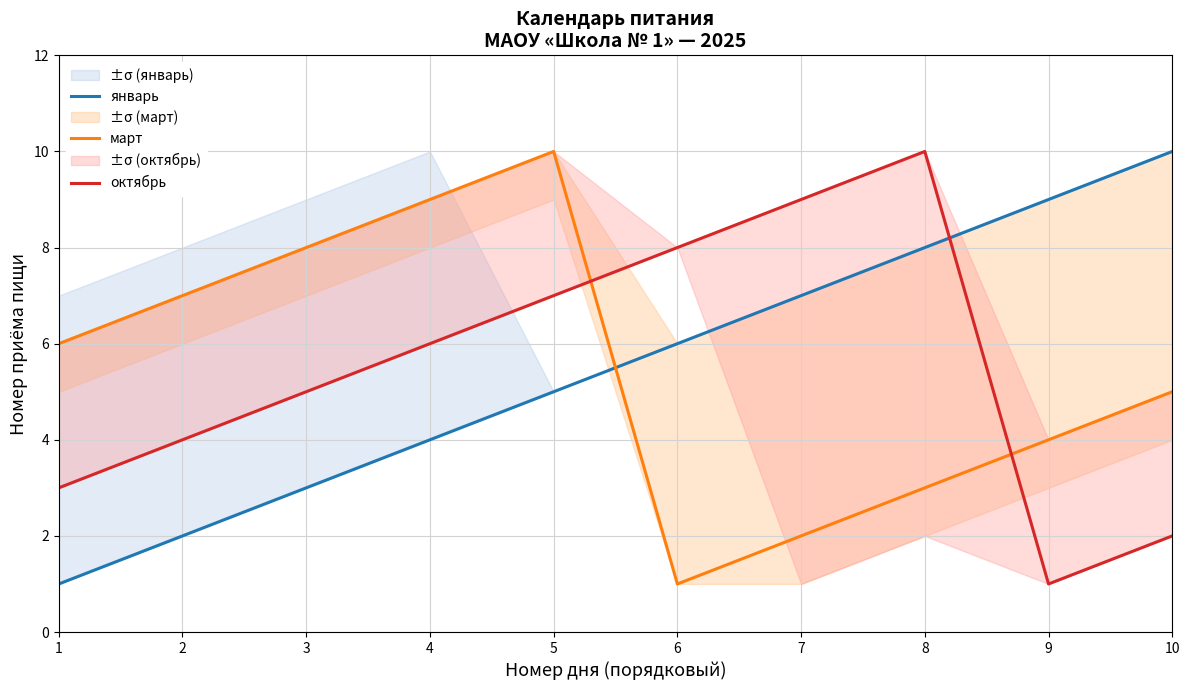

Between 2 and 8, which series saw the biggest shift?

январь